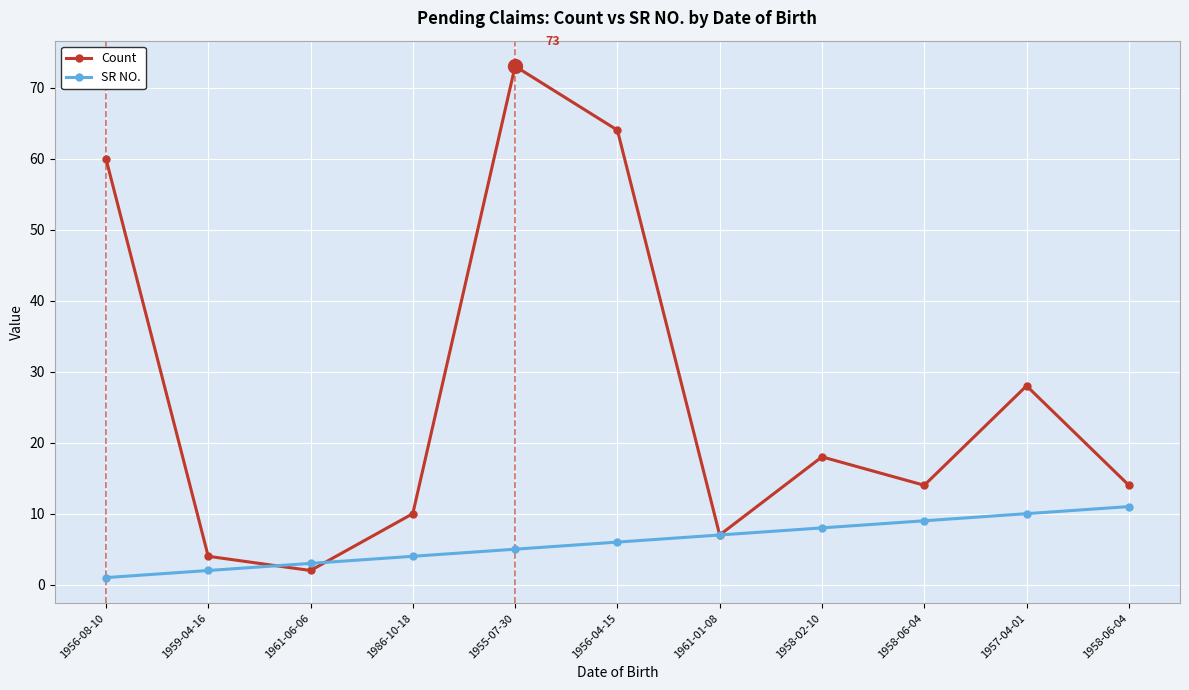

How many SR NO. values are between 3 and 9?

7